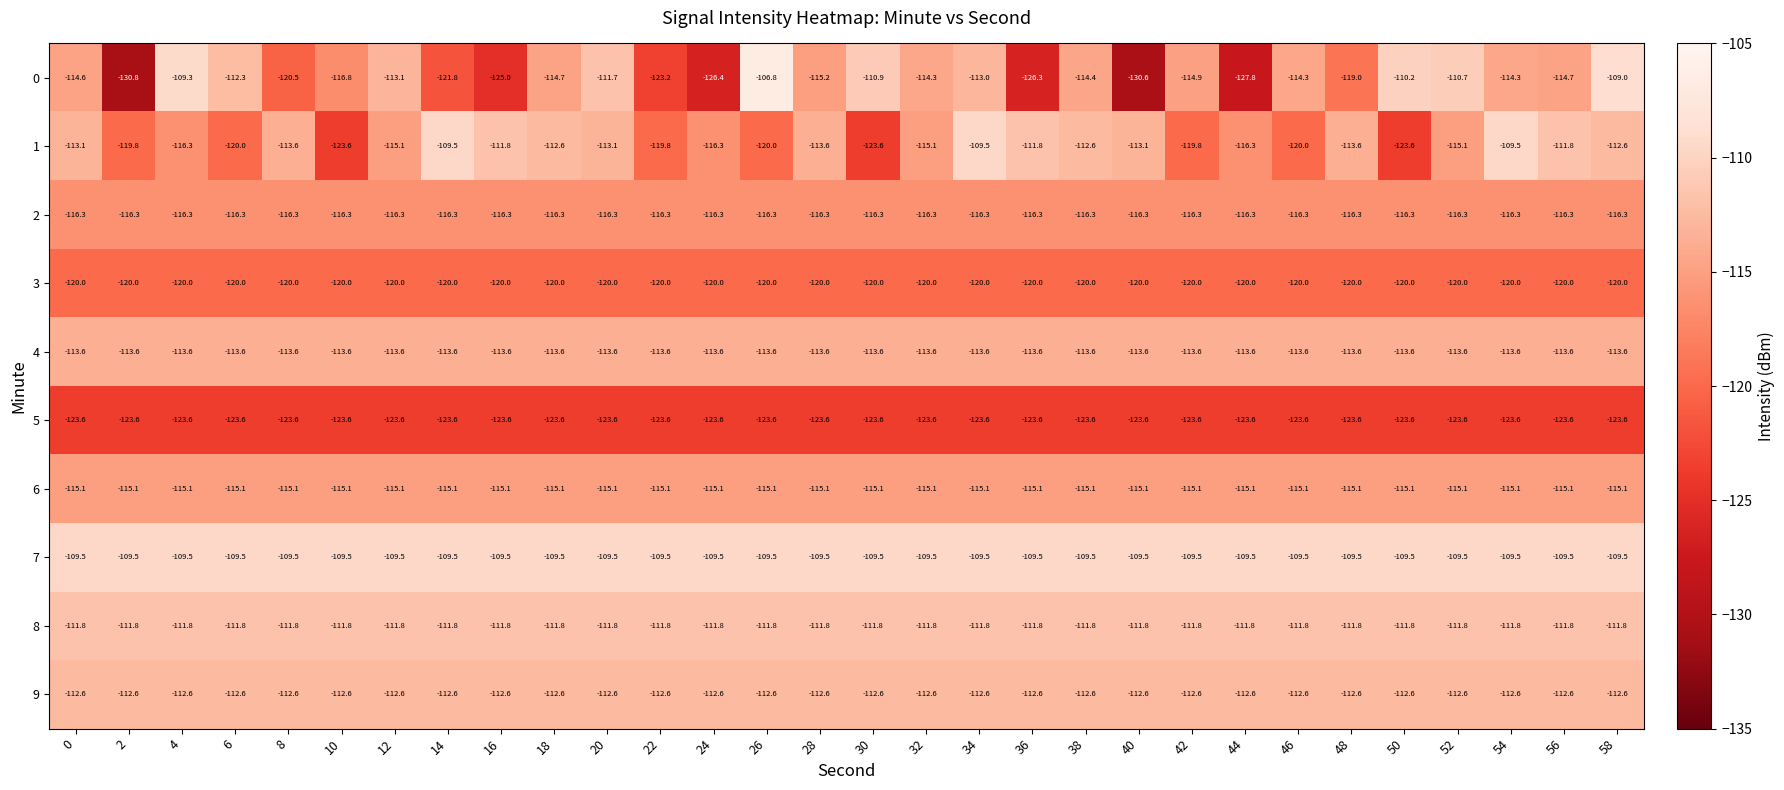

What is the spread (max minus min) of values at 20?

14.1